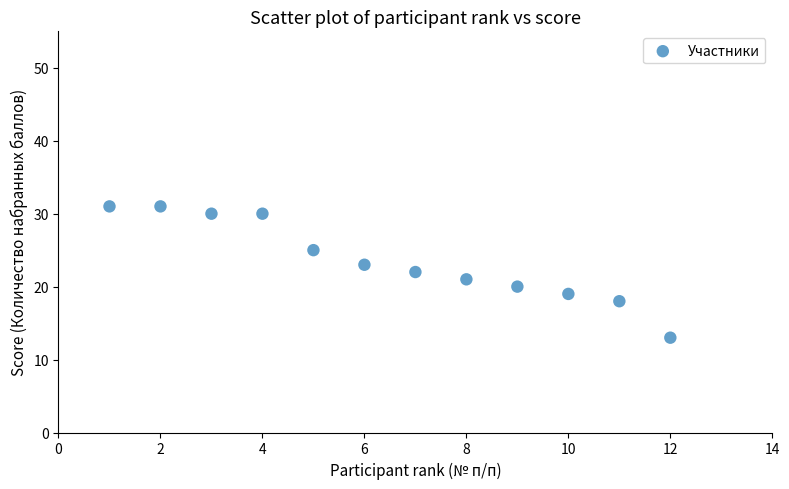

What is the range of Y values (max minus min)?

18